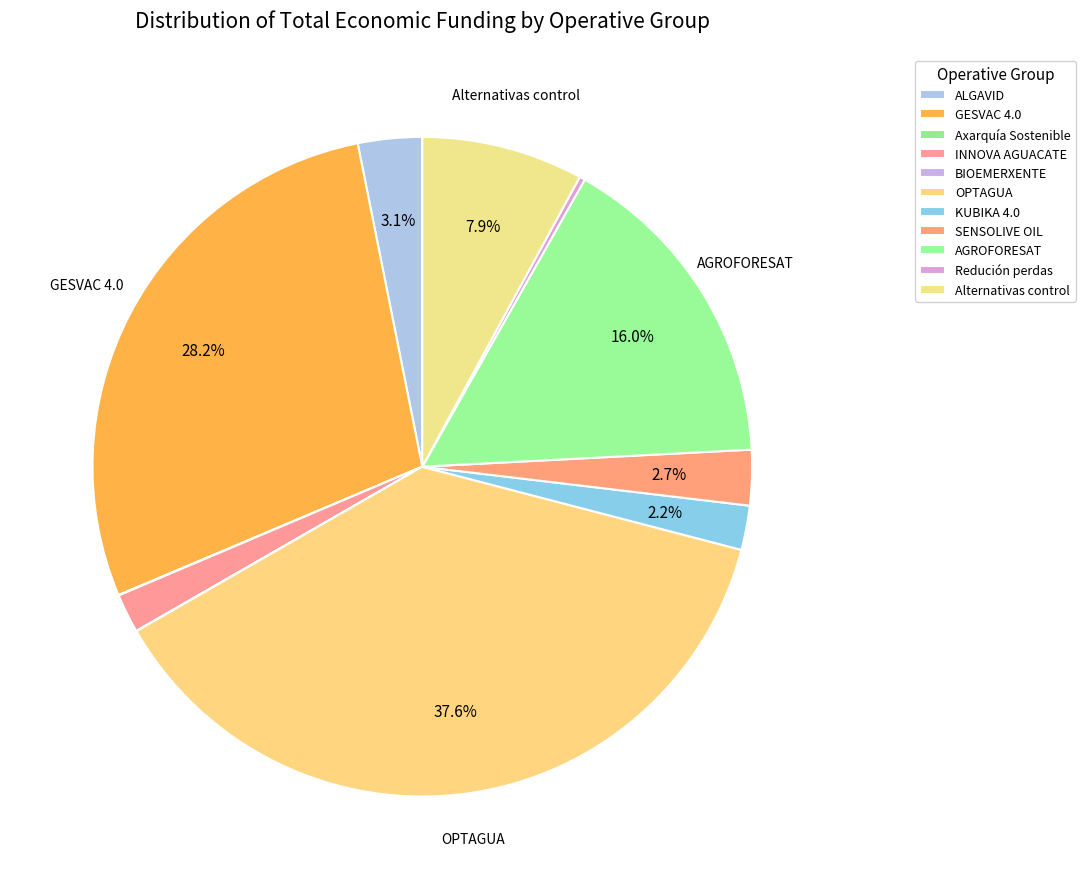

To the nearest percent, what is the average slice percentage?

9%